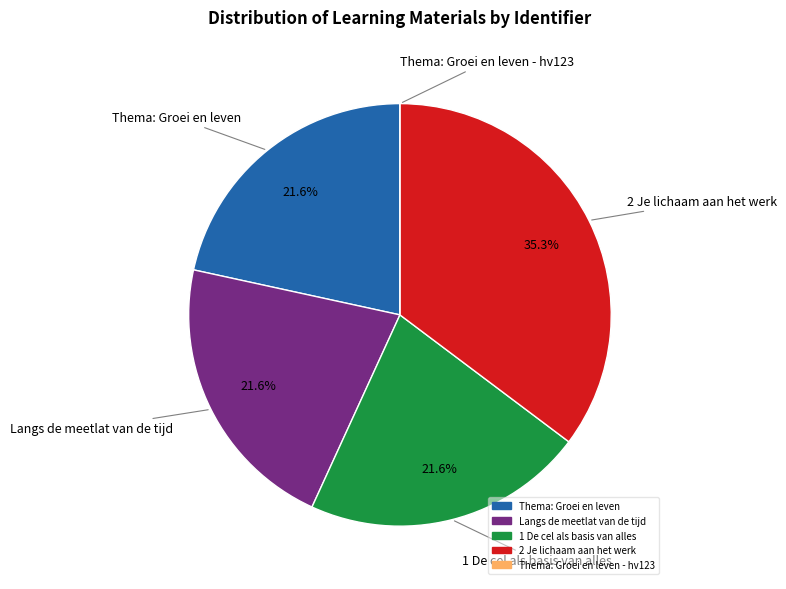

Is there any slice that represents more than half of the pie?

No